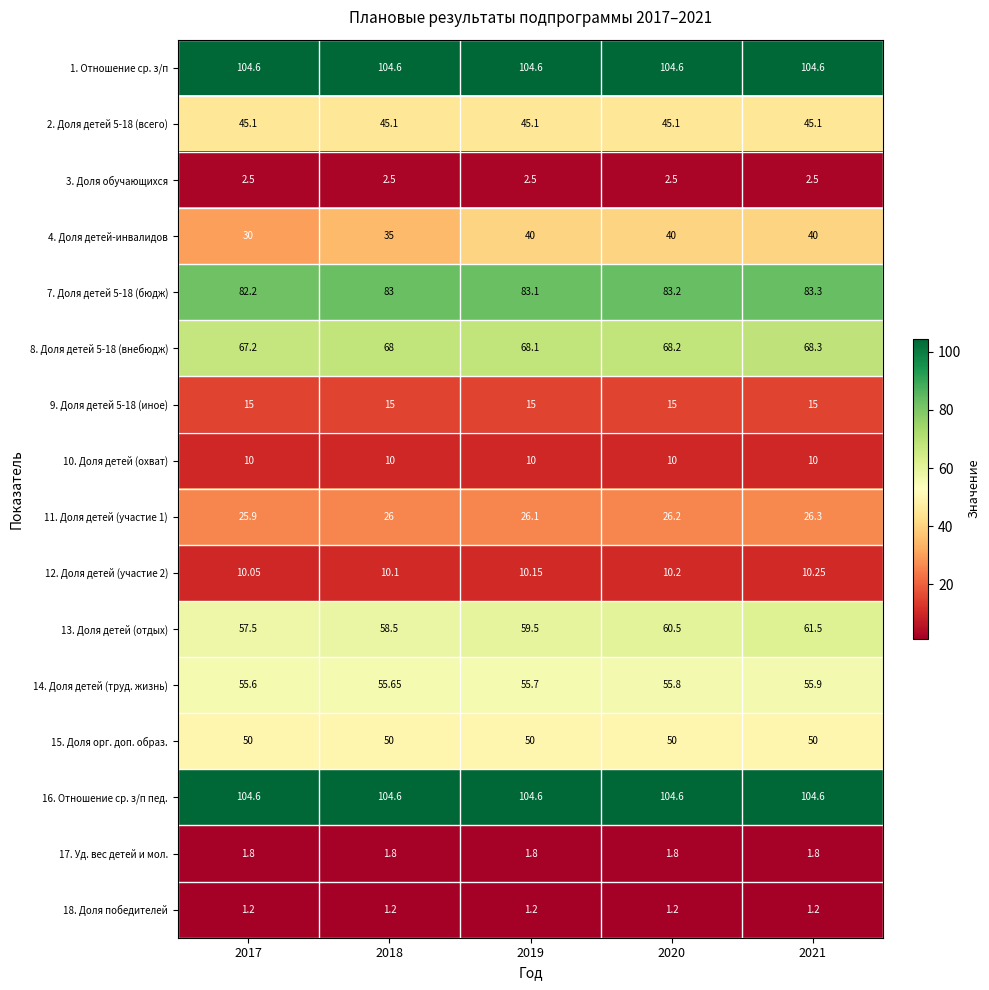

At which category is the sum across all series the highest?

2021